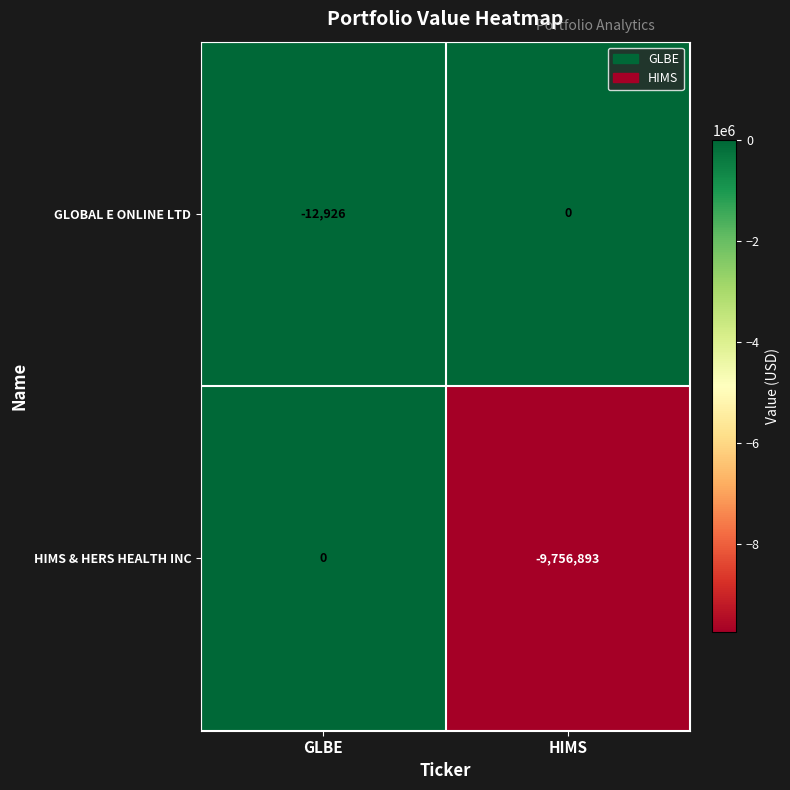

Read the GLOBAL E ONLINE LTD value at GLBE.

-12926